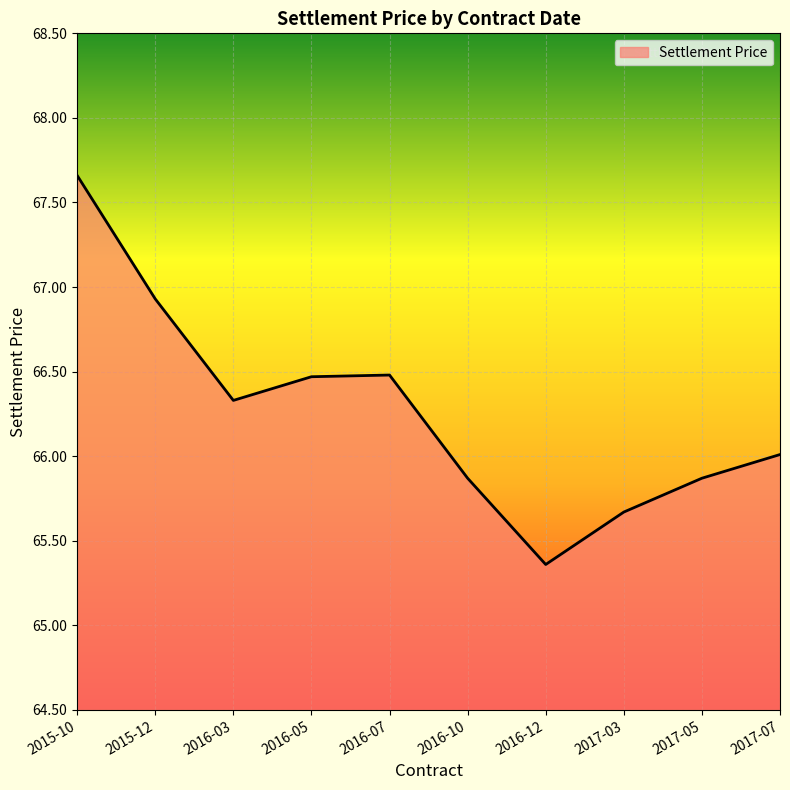

The value at 2016-03 is 101.2. True or false?

False